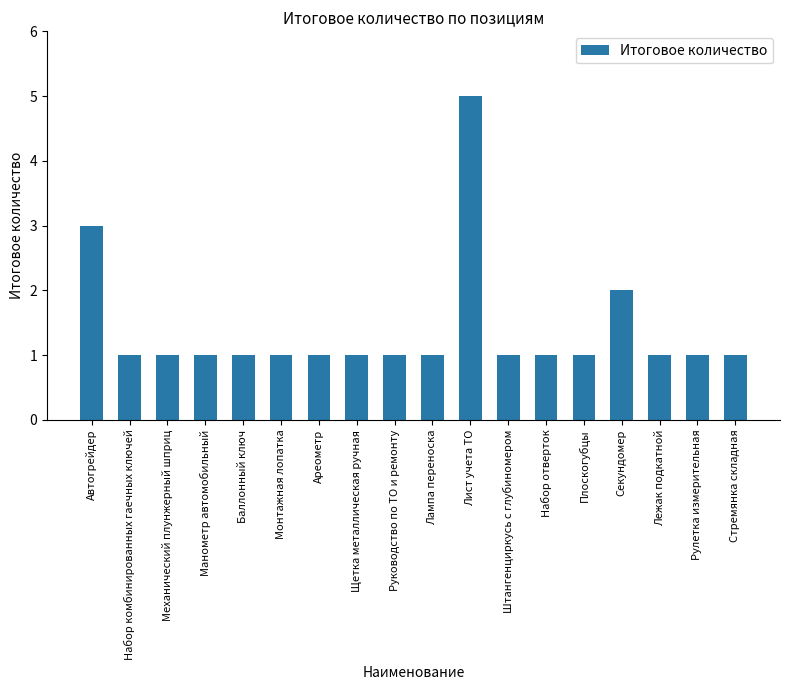

What is the maximum value shown in the chart?

5